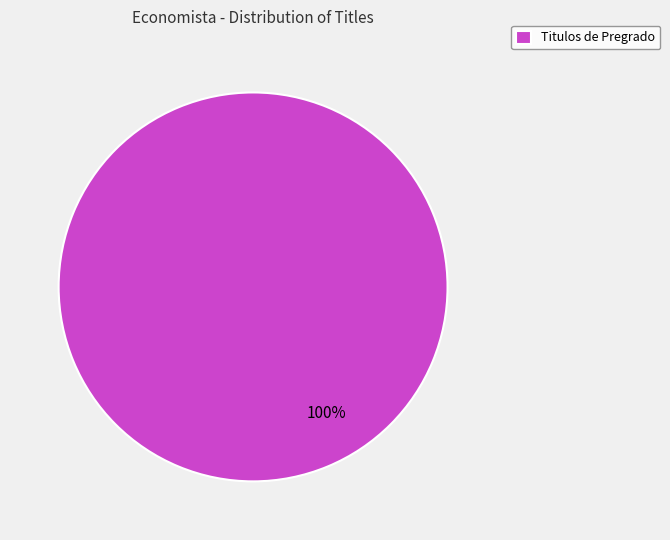

The Titulos de Pregrado slice represents 100% of the pie. True or false?

True